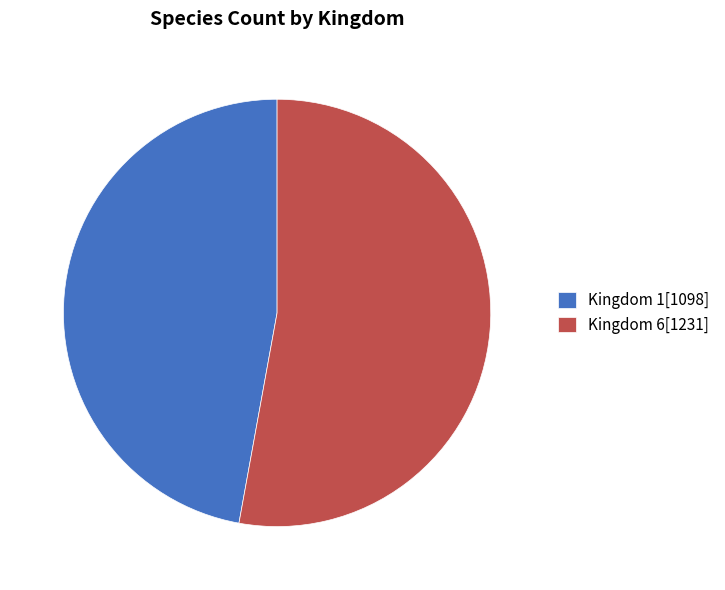

Rank the categories by value from highest to lowest.

Kingdom 6, Kingdom 1